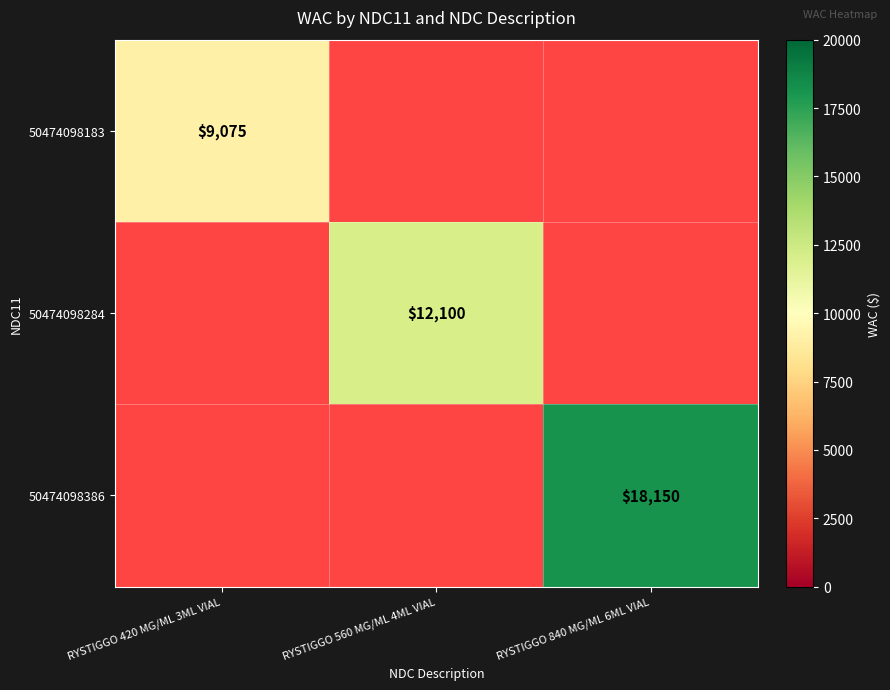

The 50474098386 series shows 30446 at RYSTIGGO 840 MG/ML 6ML VIAL. True or false?

False